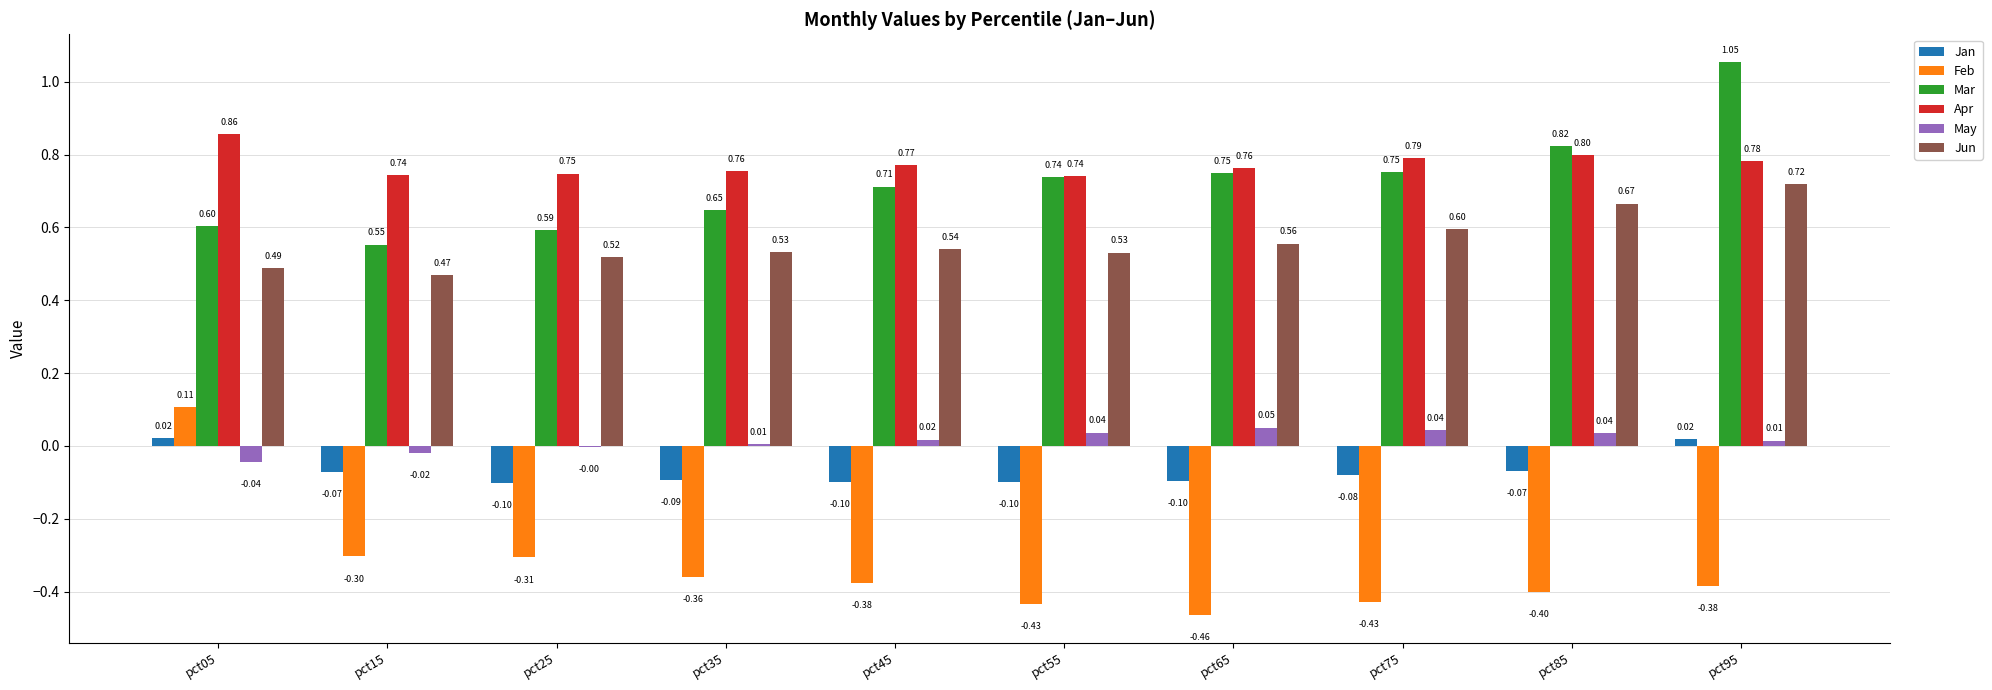

Which series changed the most between pct15 and pct25?

Jun